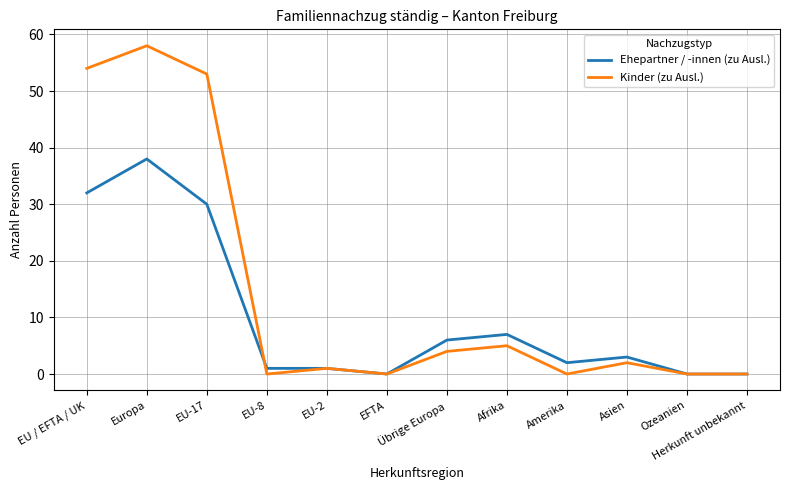

What is the maximum value for Ehepartner / -innen (zu Ausl.)?

38